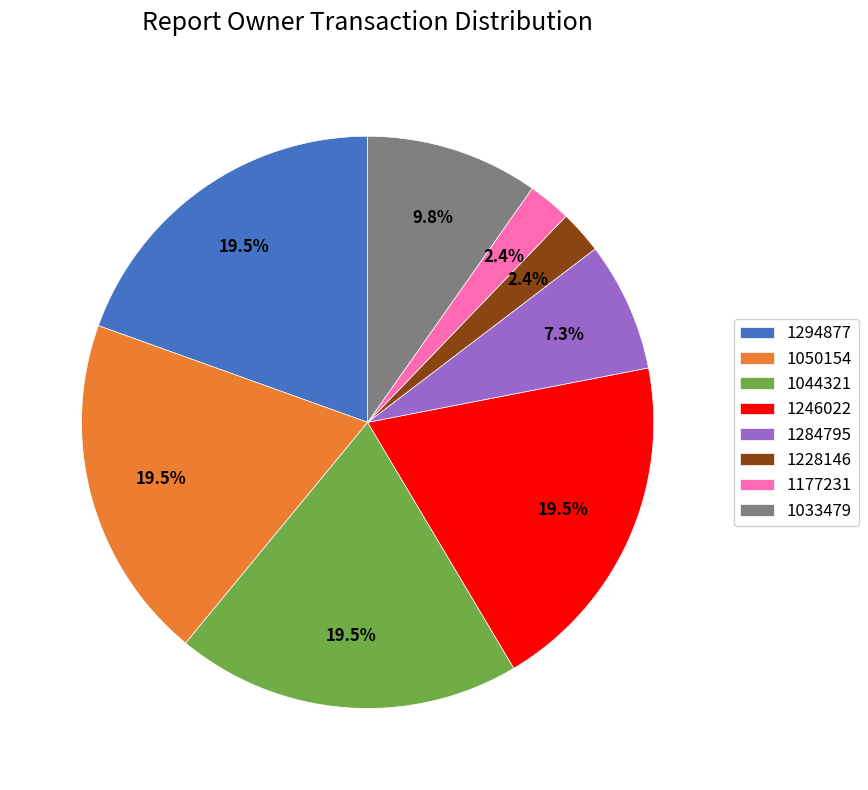

What percentage is the 1284795 slice, to the nearest percent?

7%